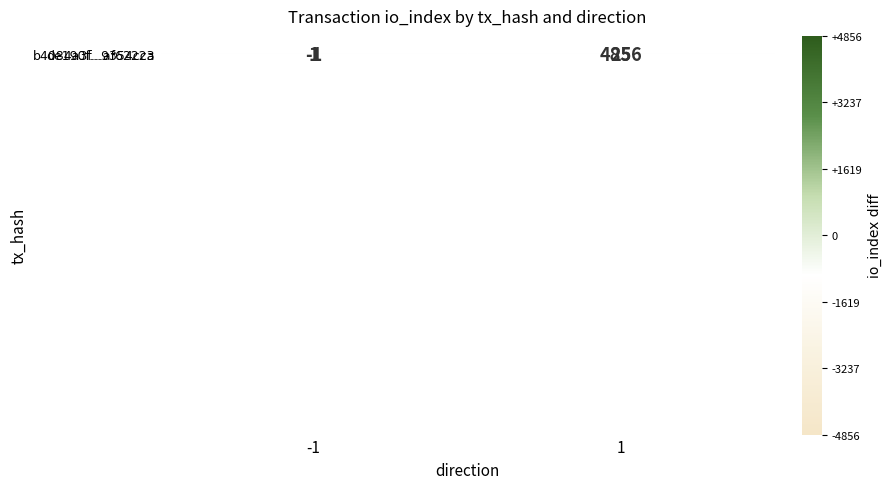

Is it true that de190f...9354cca equals 1 at -1?

True